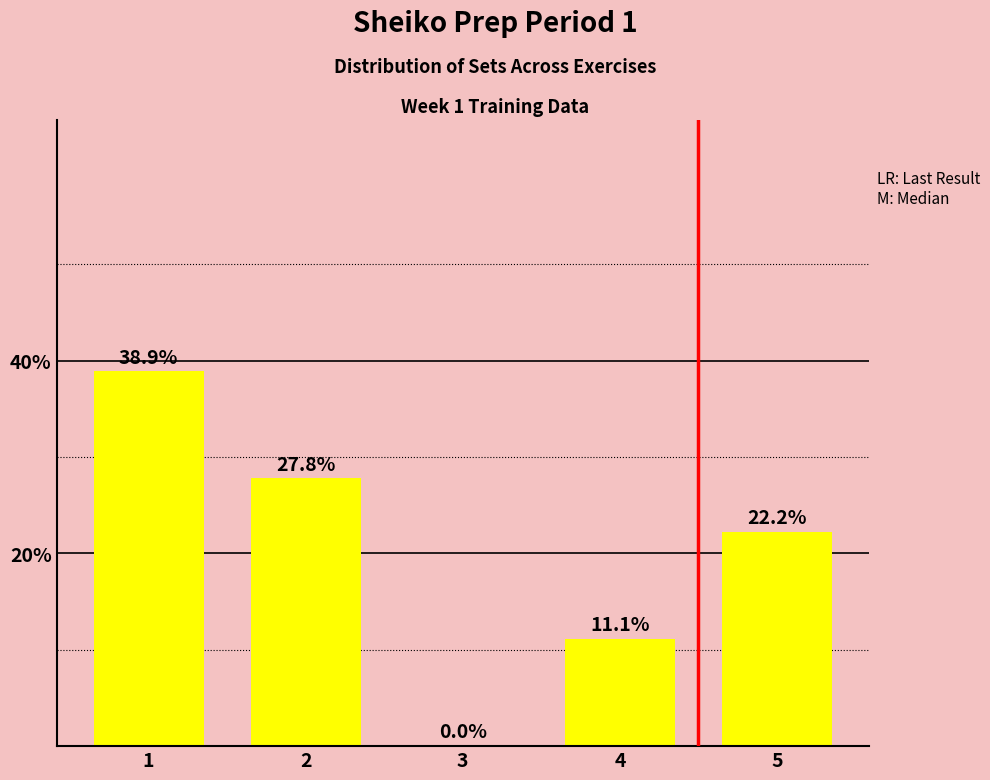

What is the average value?

20.0